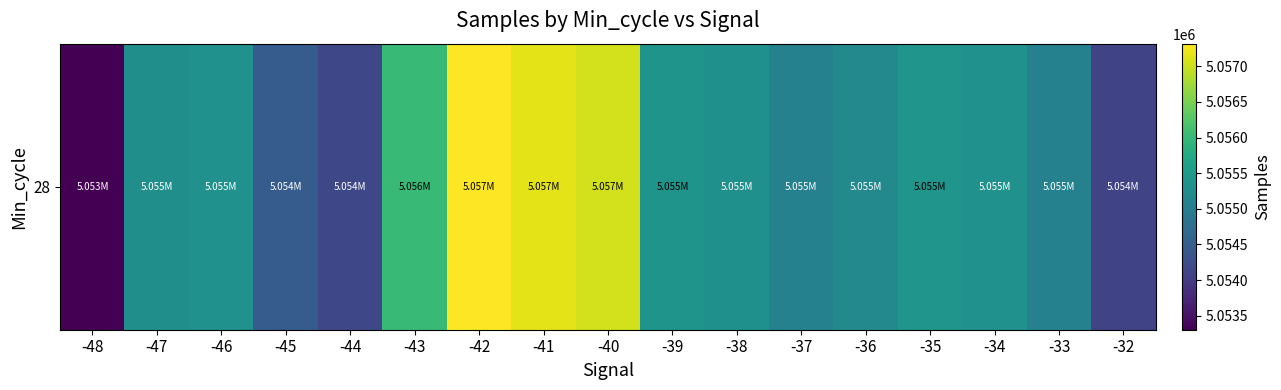

True or false: the data shows 5055060.0 at -37.

True